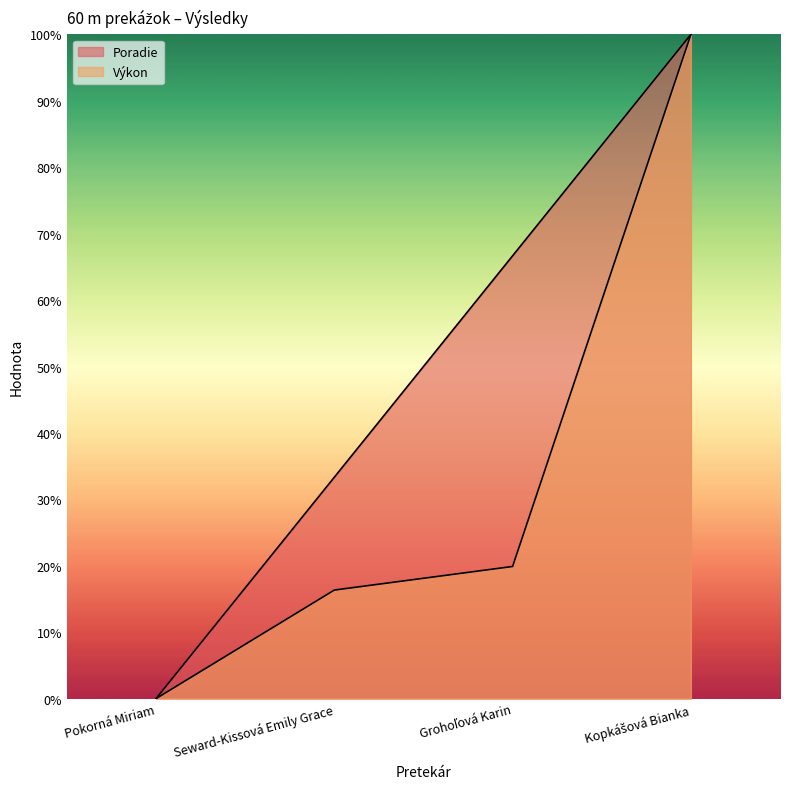

What is the difference between the Poradie values at Seward-Kissová Emily Grace and Grohoľová Karin?

33.3